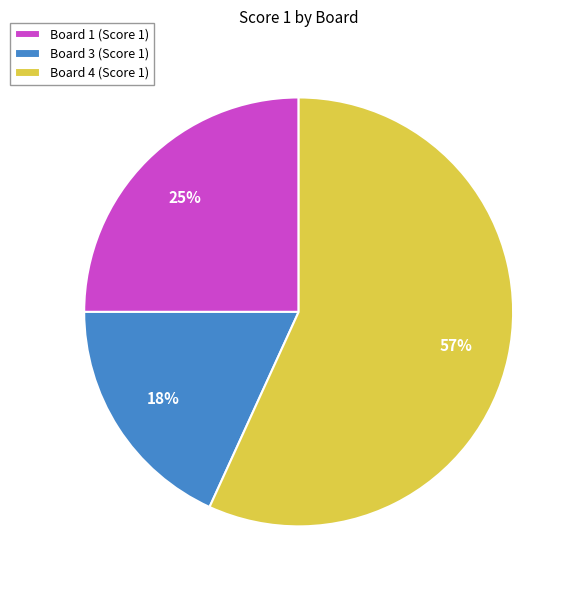

Which slice is the largest?

Board 4